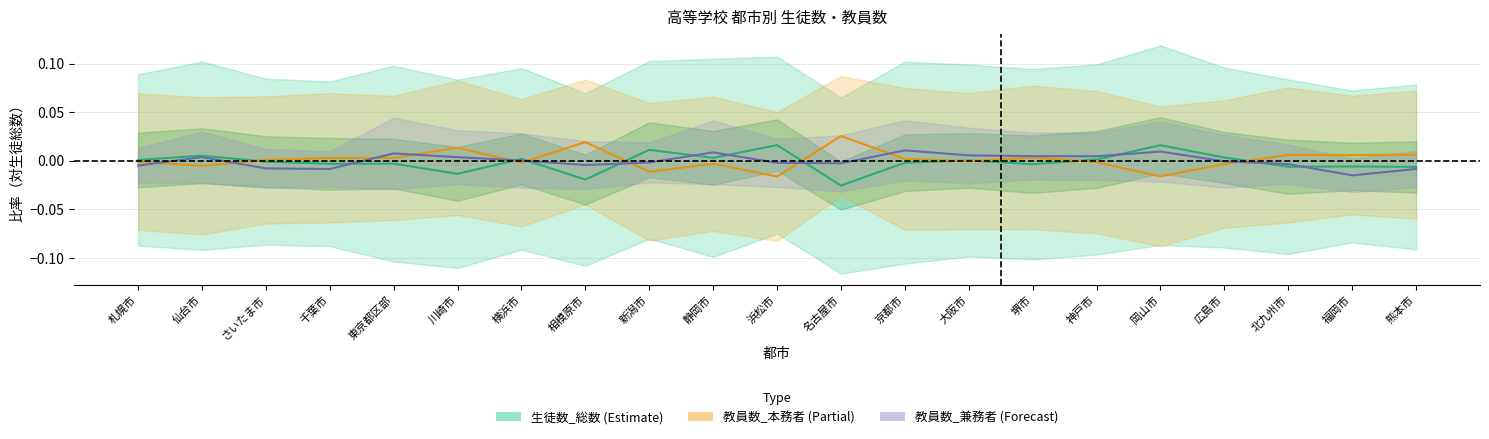

How many values are below zero?

11